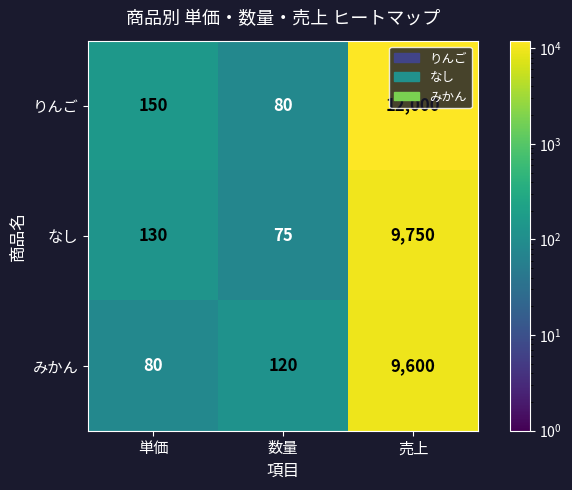

Between 数量 and 売上, which series saw the biggest shift?

りんご